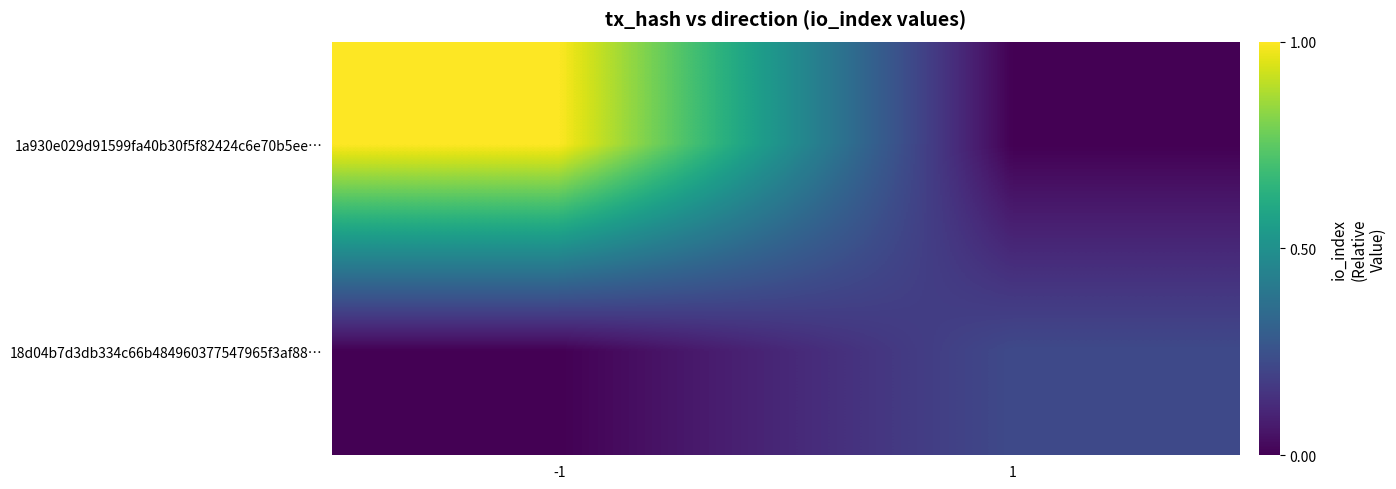

Reading left to right, extract all data points from this chart.

1a930e029d91599fa40b30f5f82424c6e70b5ee…: -1=9	1=0
18d04b7d3db334c66b484960377547965f3af88…: -1=0	1=2